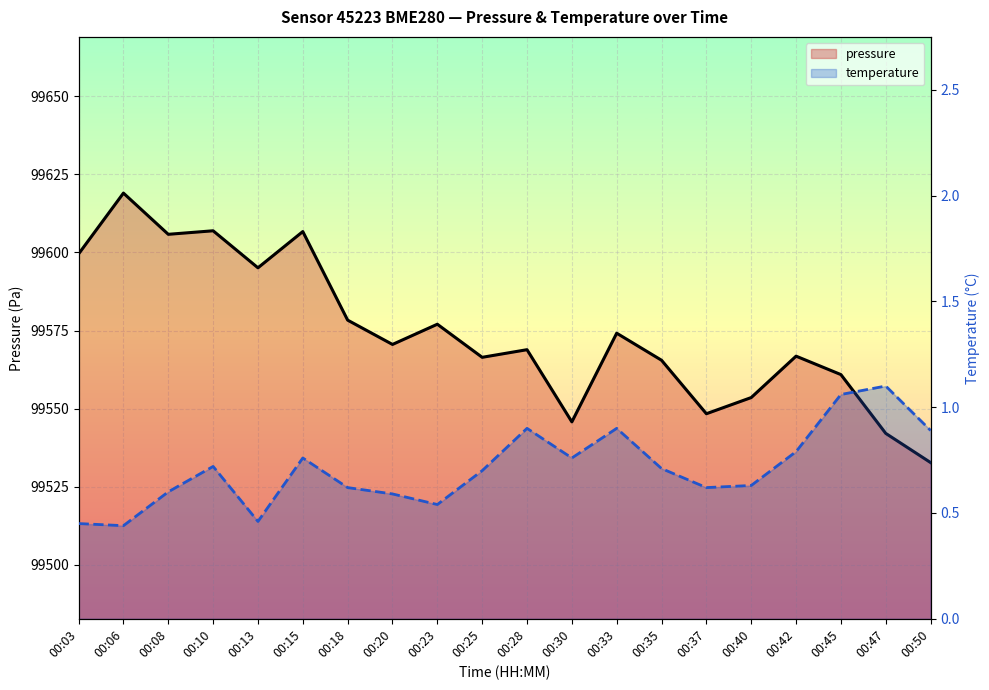

Which series has the largest total across all categories?

pressure